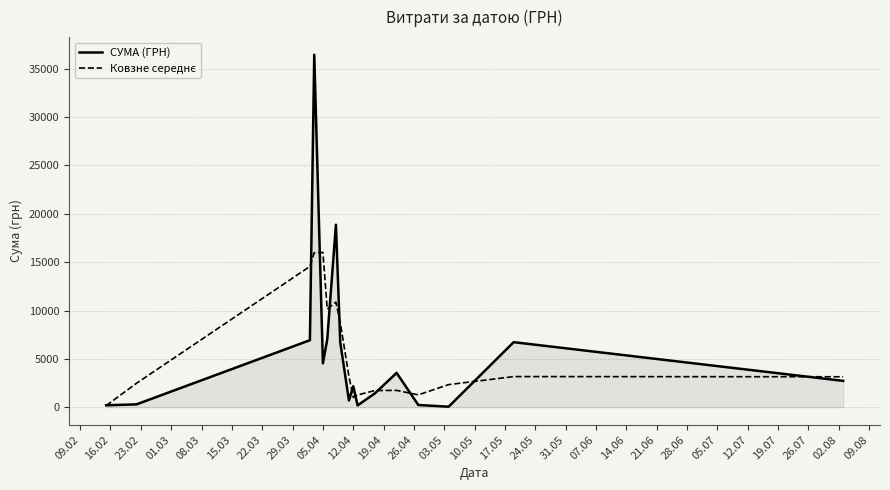

Which series has the widest spread of values?

СУМА (ГРН)